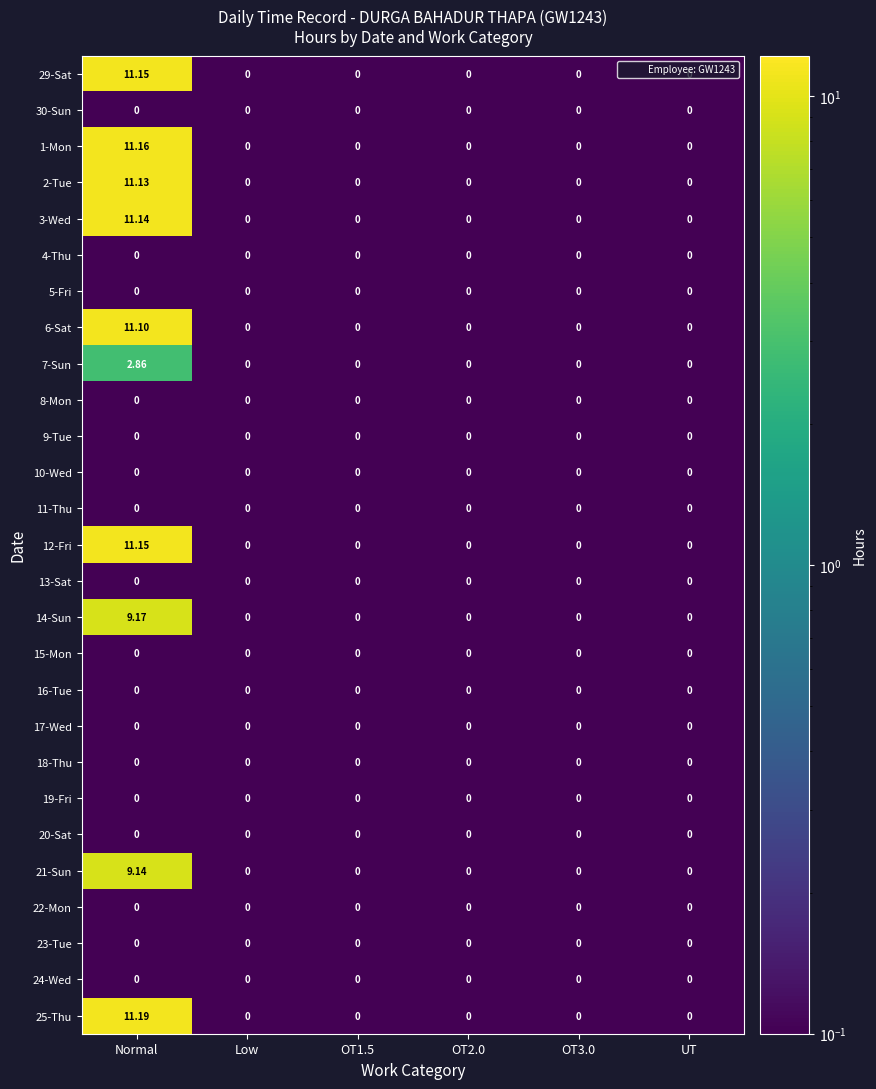

Which label corresponds to the largest value in the chart?

Normal